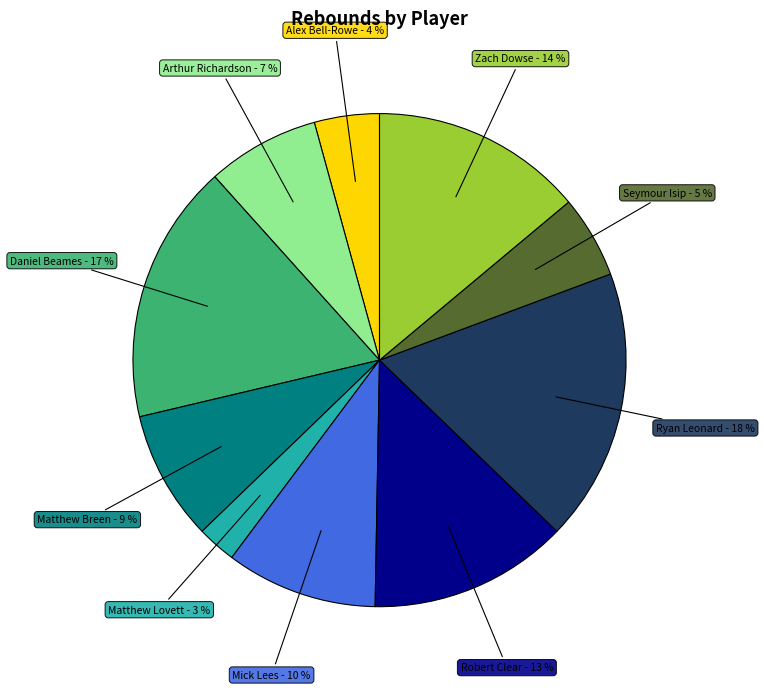

Does any single category account for the majority?

No